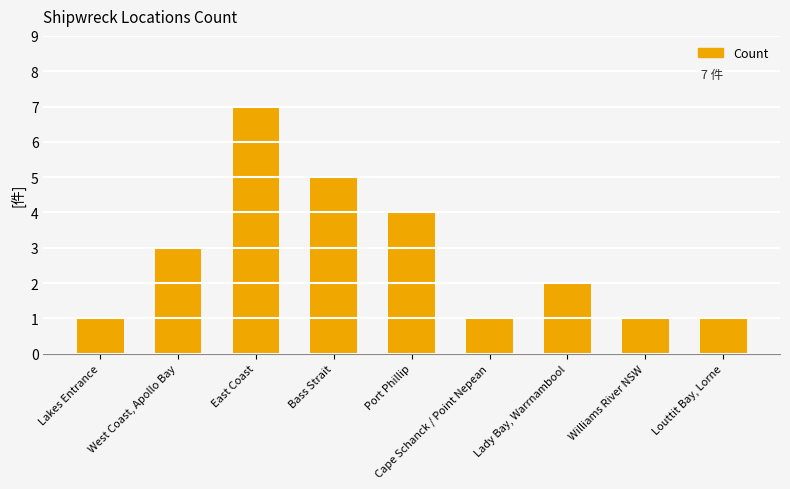

Does the chart contain any negative values?

No